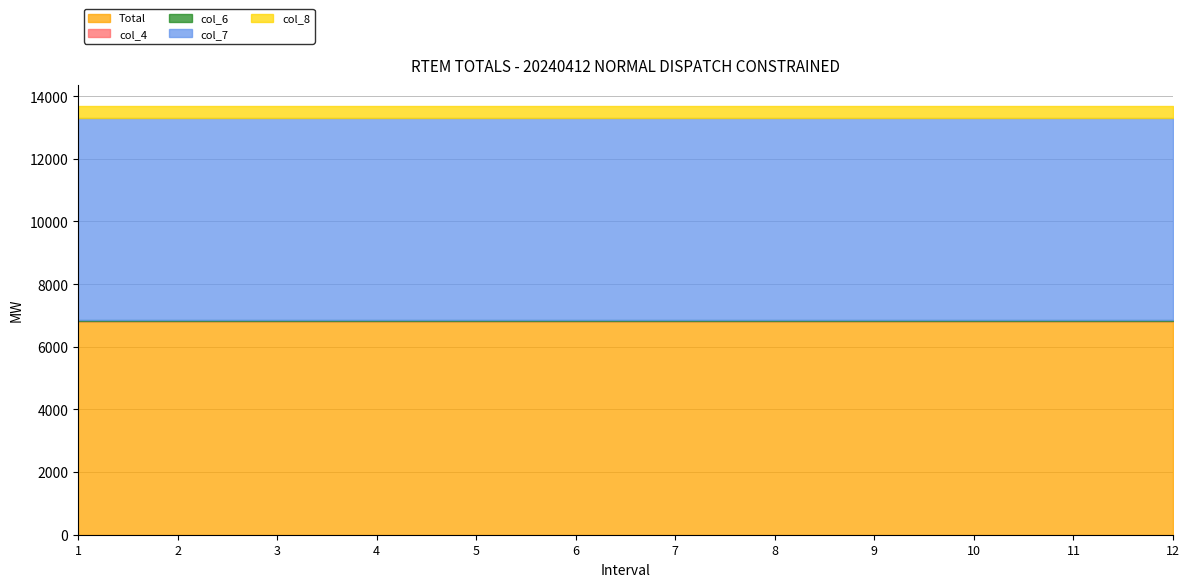

Which series changed the most between 4 and 11?

Total